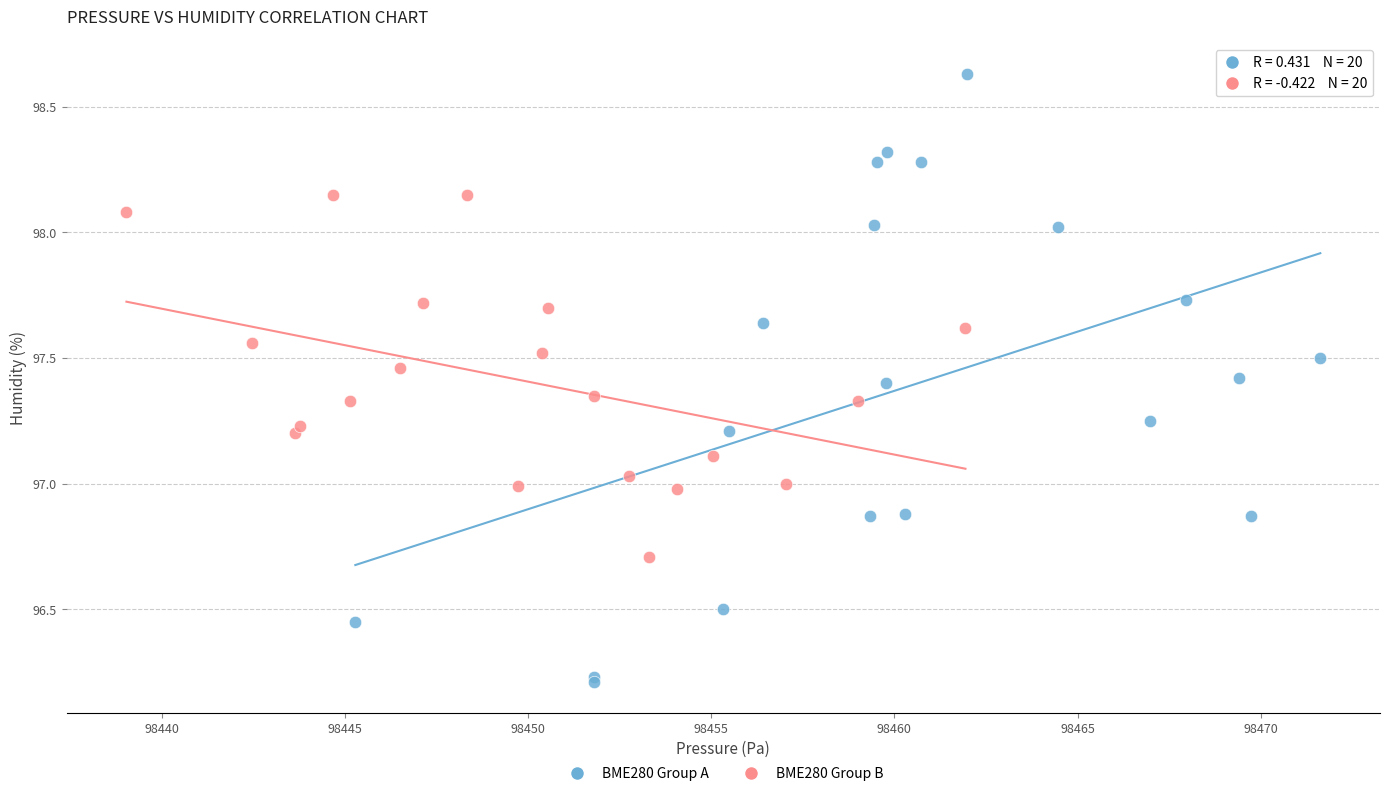

Which series has the largest Y range (max minus min)?

BME280 Group A